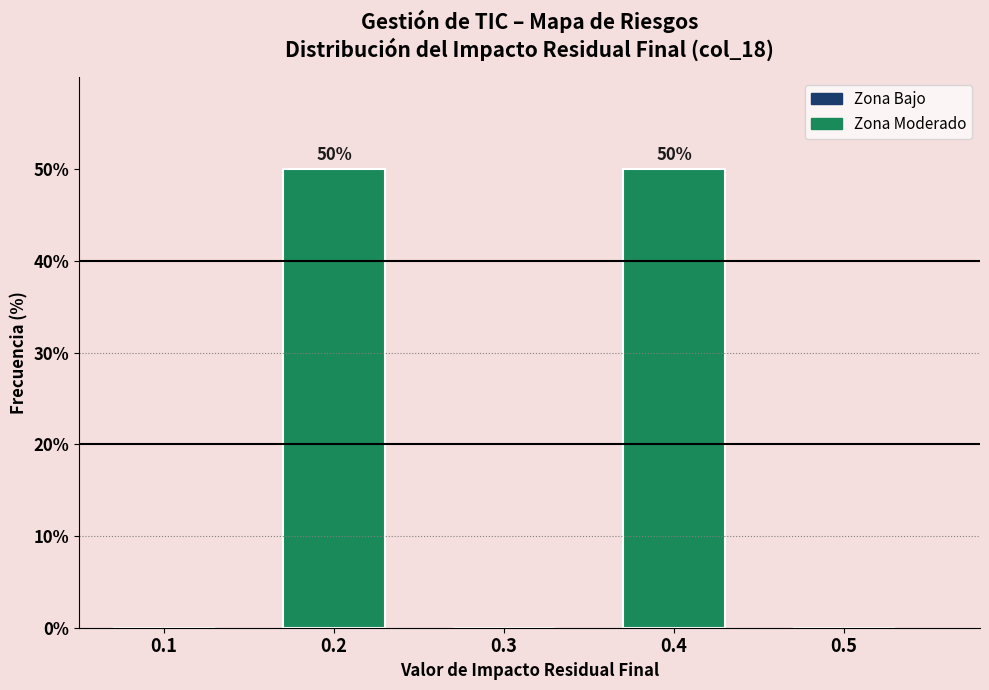

Reading left to right, transcribe all the data shown in this chart.

0.1=0	0.2=50	0.3=0	0.4=50	0.5=0